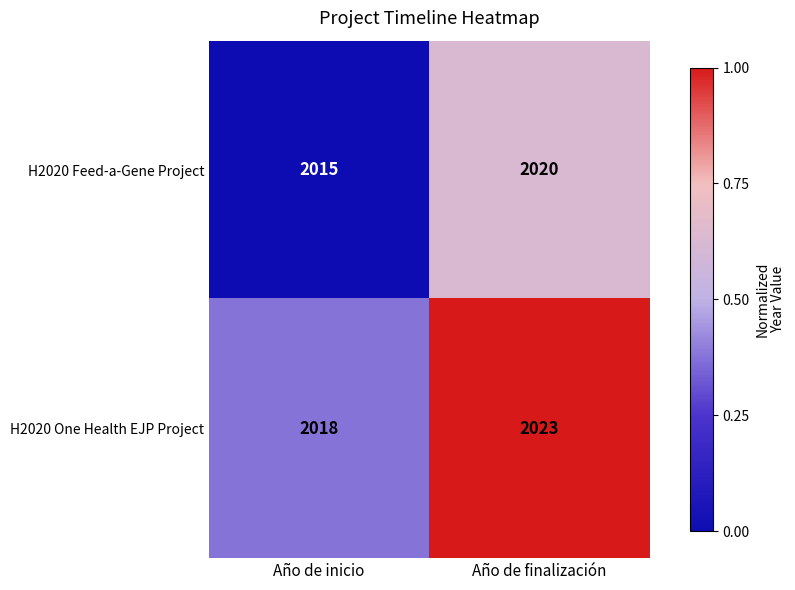

At Año de finalización, list the series in order from largest to smallest.

H2020 One Health EJP Project, H2020 Feed-a-Gene Project